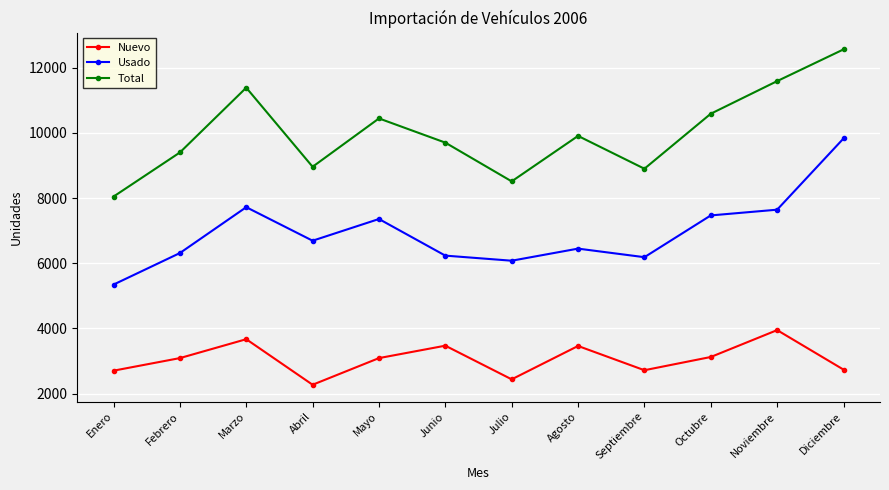

What are all the series names shown in the legend?

Nuevo, Usado, Total